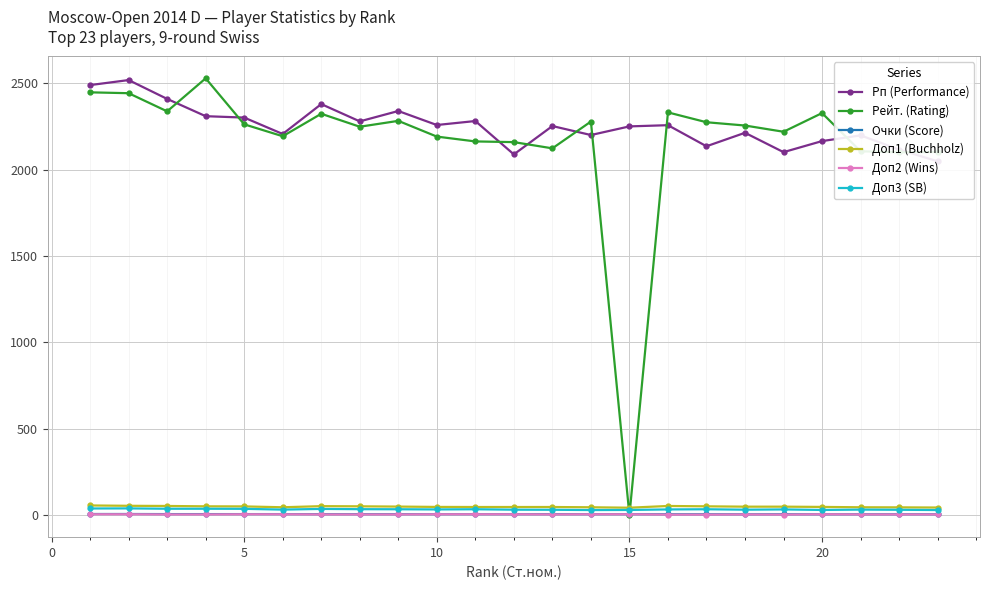

Rank the series at 0 from lowest to highest value.

Доп2 (Wins), Очки (Score), Доп3 (SB), Доп1 (Buchholz), Рейт. (Rating), Рп (Performance)